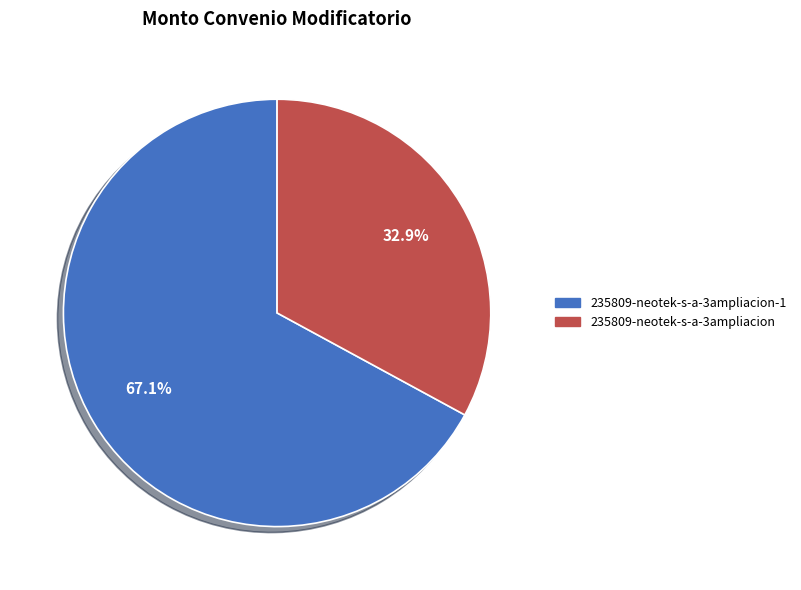

Does any single category account for the majority?

Yes